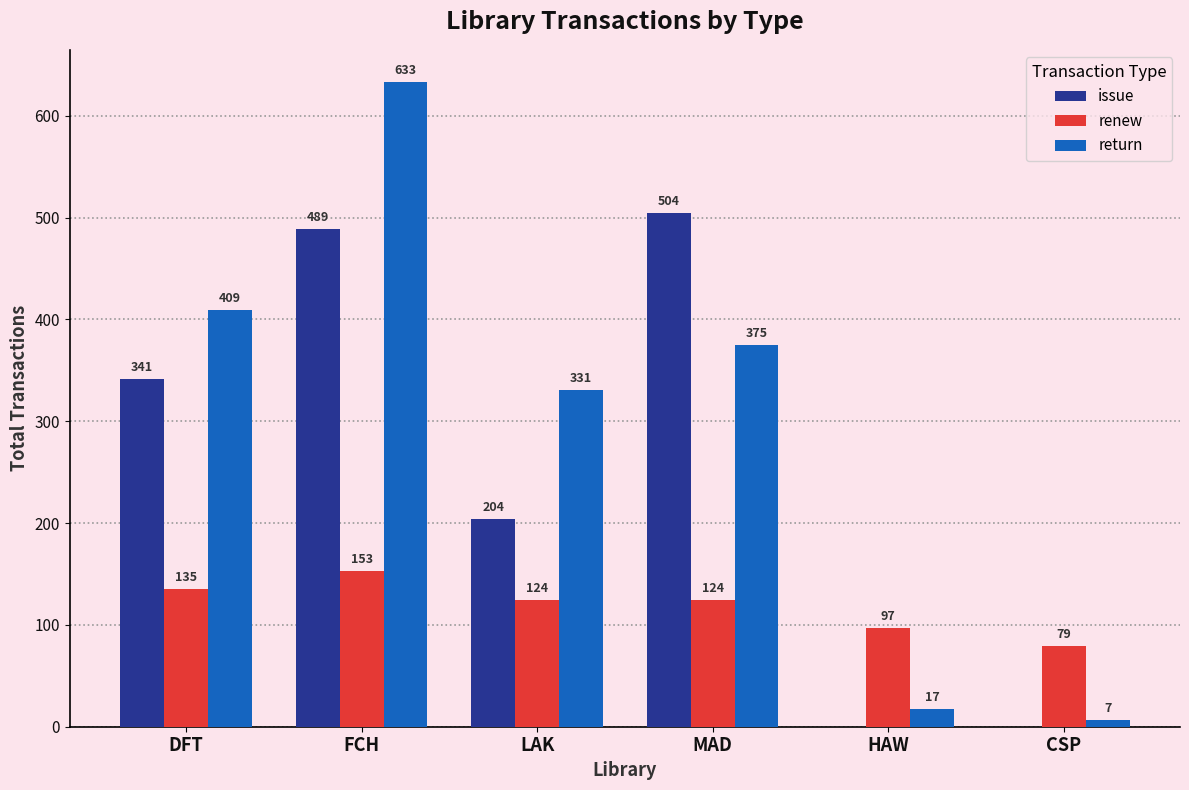

How many data points does each series have?

6